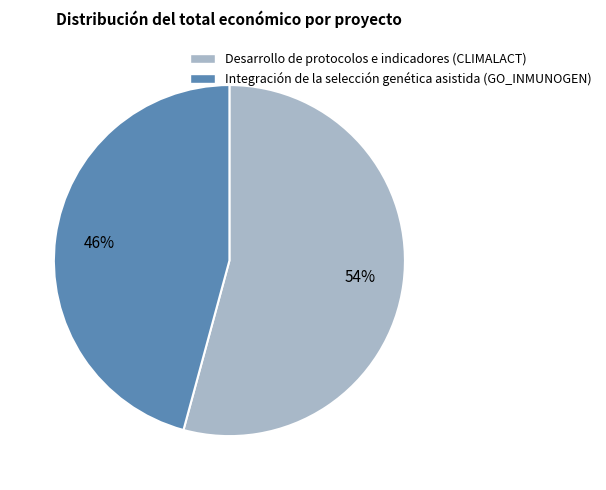

To the nearest percent, what percentage of the pie is Integración de la selección genética asistida (GO_INMUNOGEN)?

46%